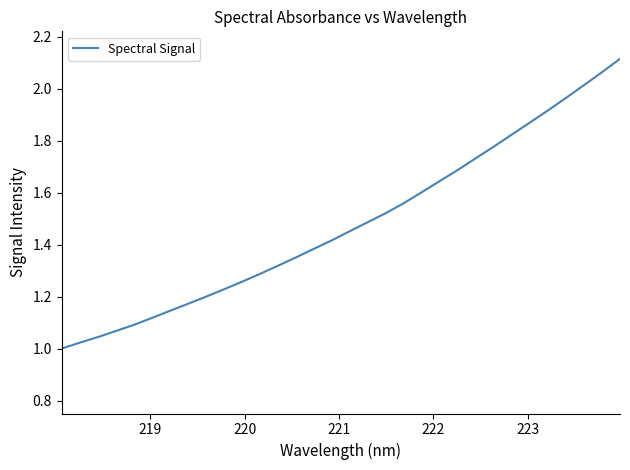

True or false: the data has more than 1 interior local peaks.

False